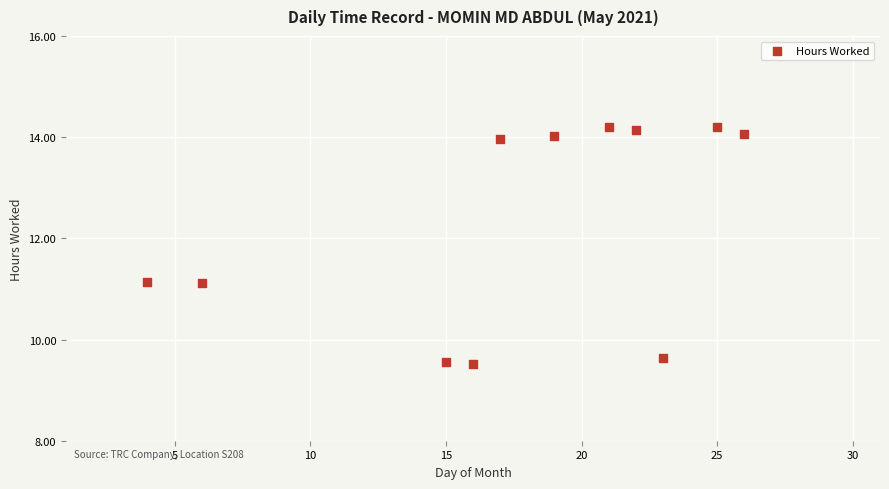

What is the average X value?

17.6